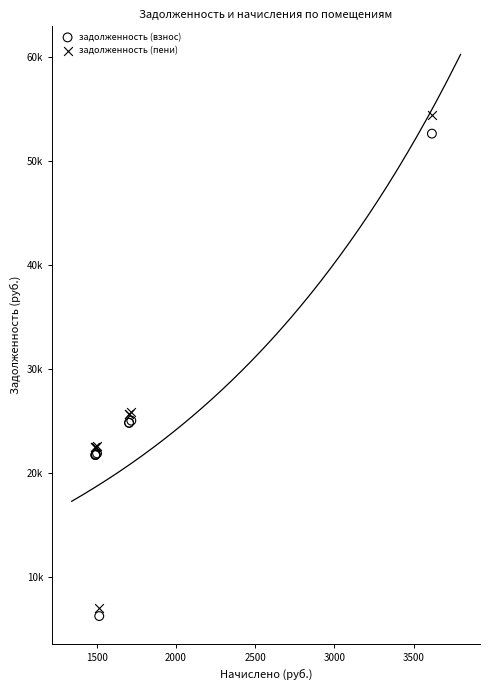

Which series reaches the maximum Y coordinate?

задолженность (пени)